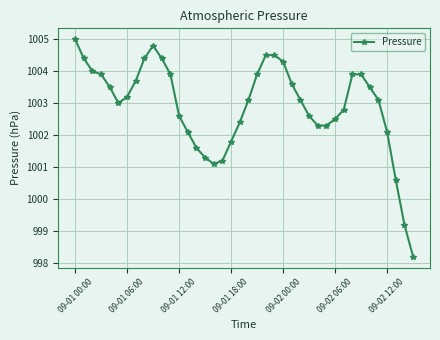

What is the maximum value shown in the chart?

1005.0